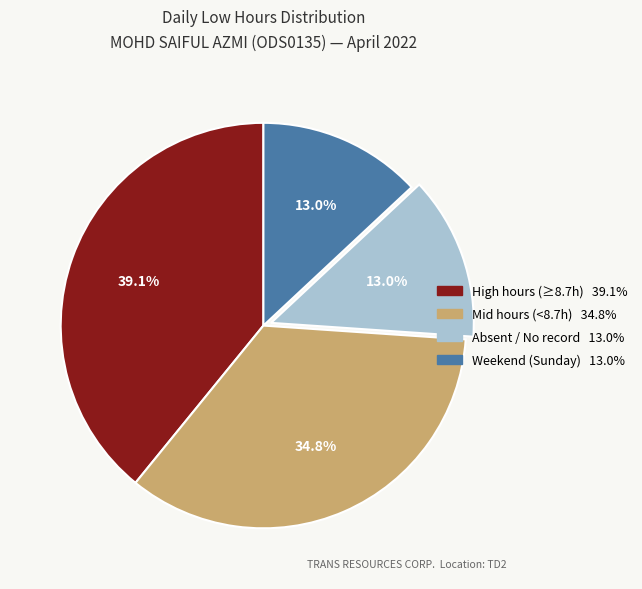

Is there a majority slice in this chart?

No